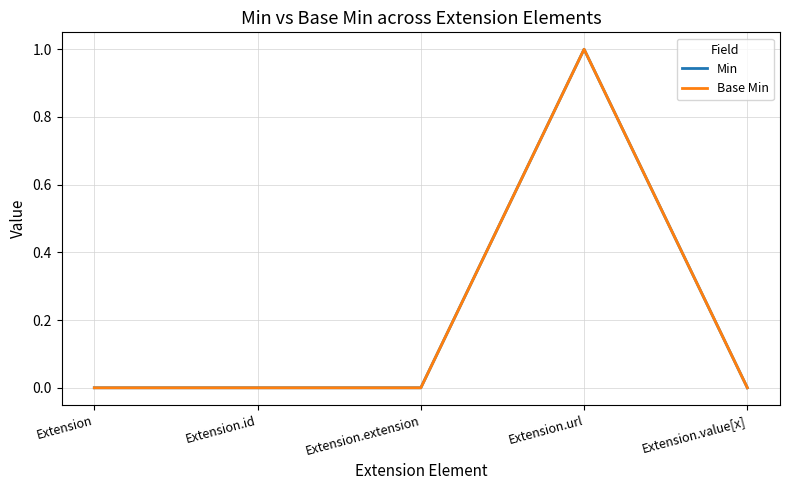

At how many categories does at least one series exceed 0?

1